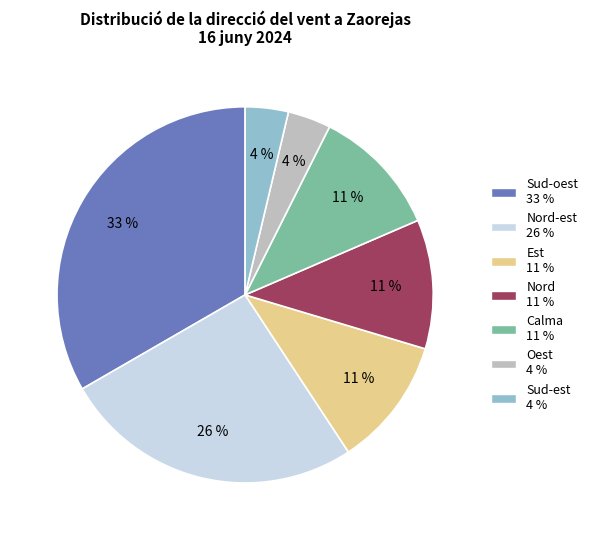

Is there a majority slice in this chart?

No